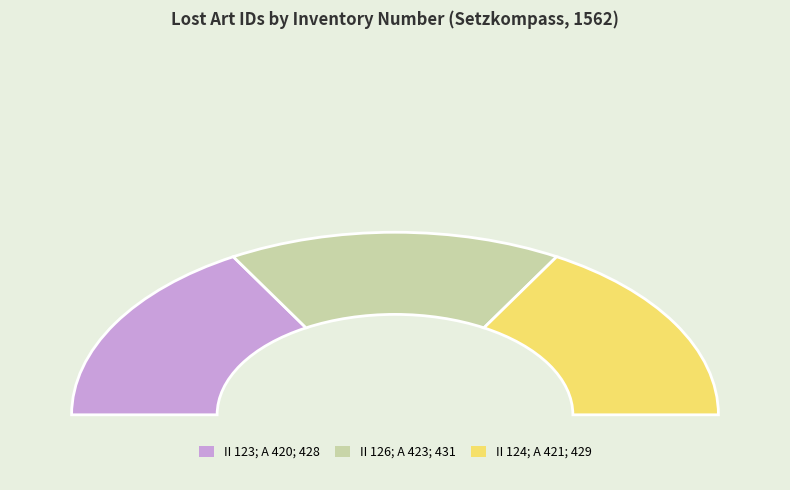

What percentage is the II 126; A 423; 431 slice, to the nearest percent?

33%